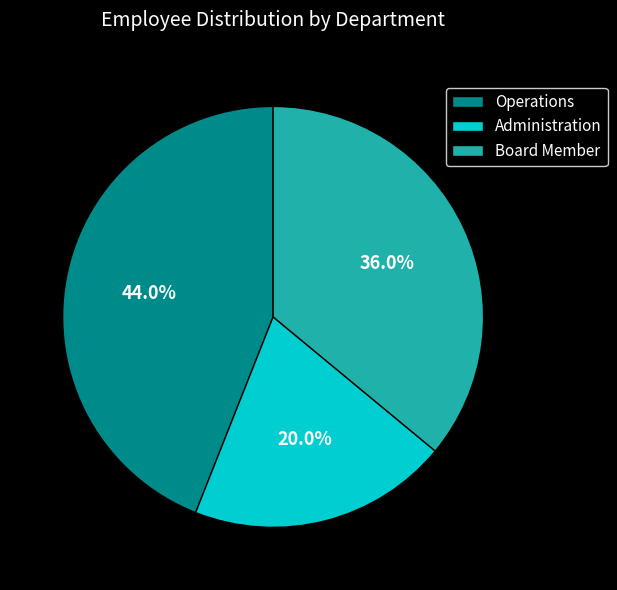

What is the smallest slice in the pie chart?

Administration